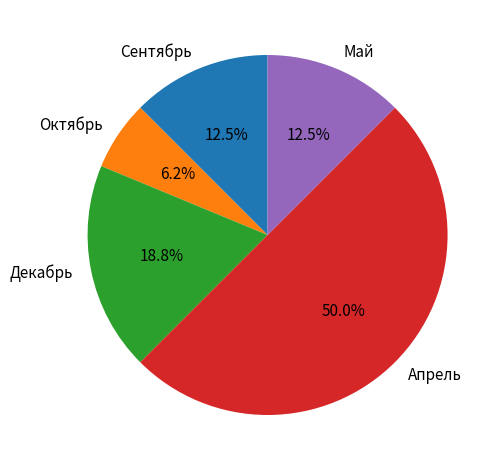

Does Сентябрь represent more than half of the total?

No